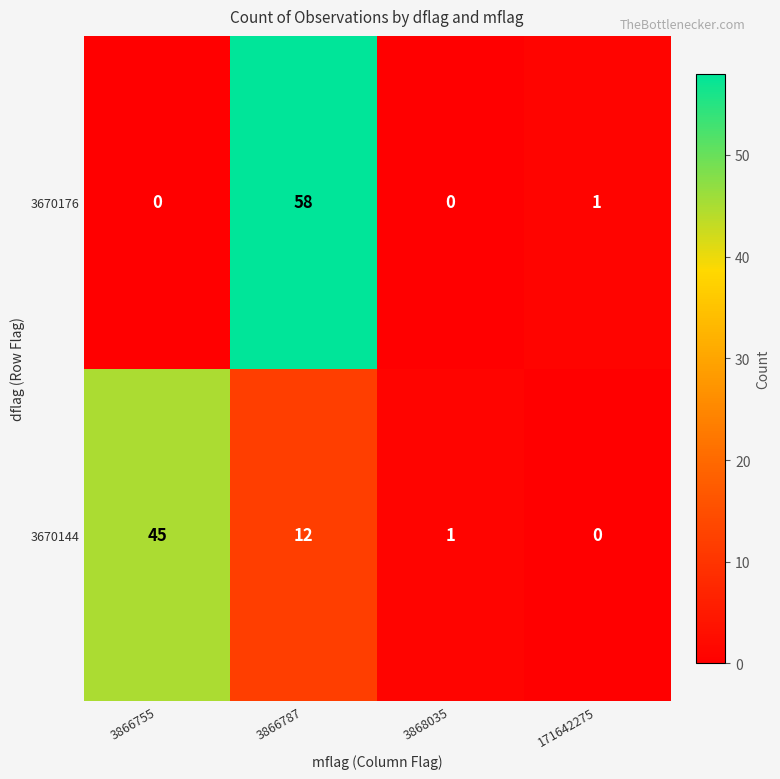

What is the difference between the second highest and minimum values in the 3670144 series?

12